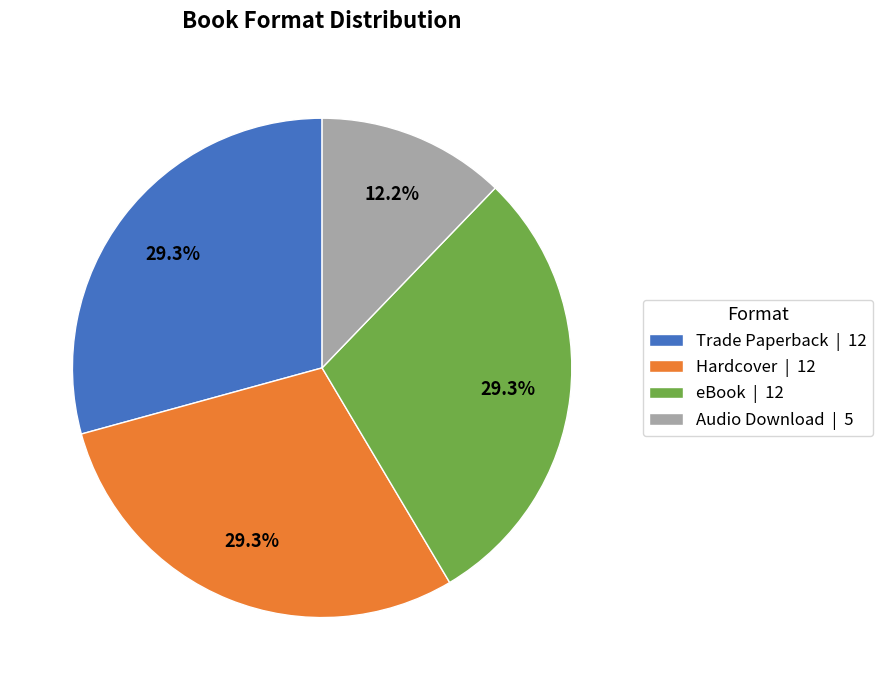

To the nearest percent, what is the average slice percentage?

25%